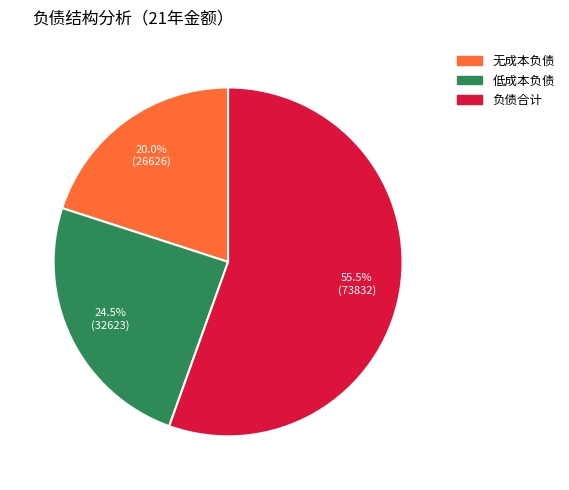

Between 低成本负债 and 无成本负债, which is larger?

低成本负债